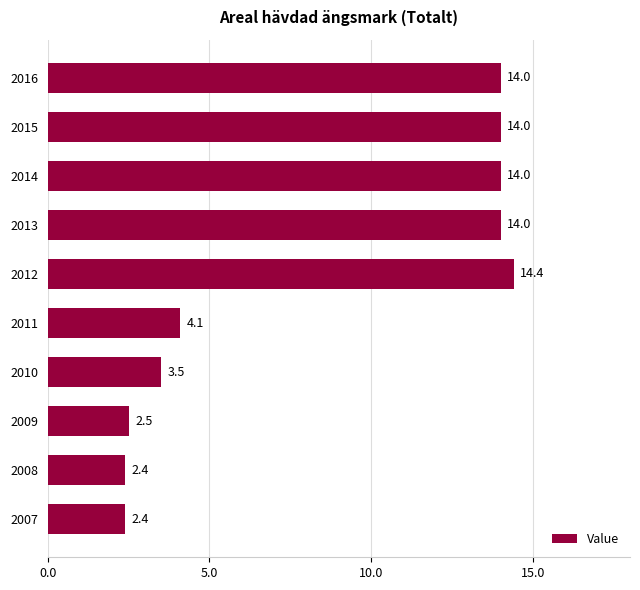

What is the sum of all values?

85.3